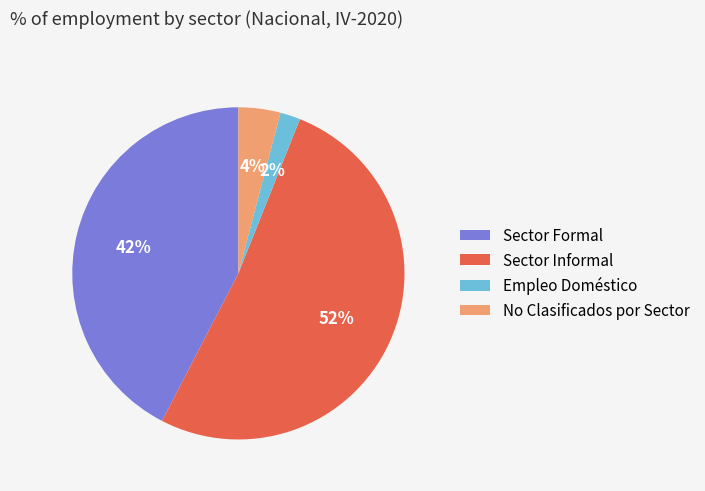

To the nearest percent, what percentage of the pie is No Clasificados por Sector?

4%